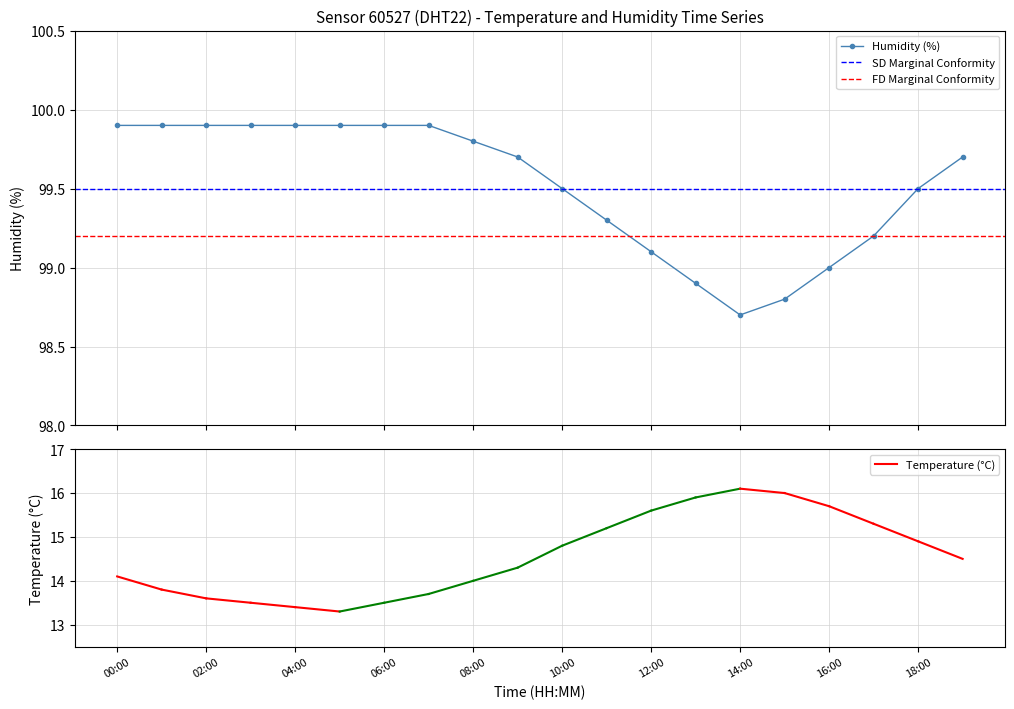

What is the difference between the maximum and minimum values?

1.2